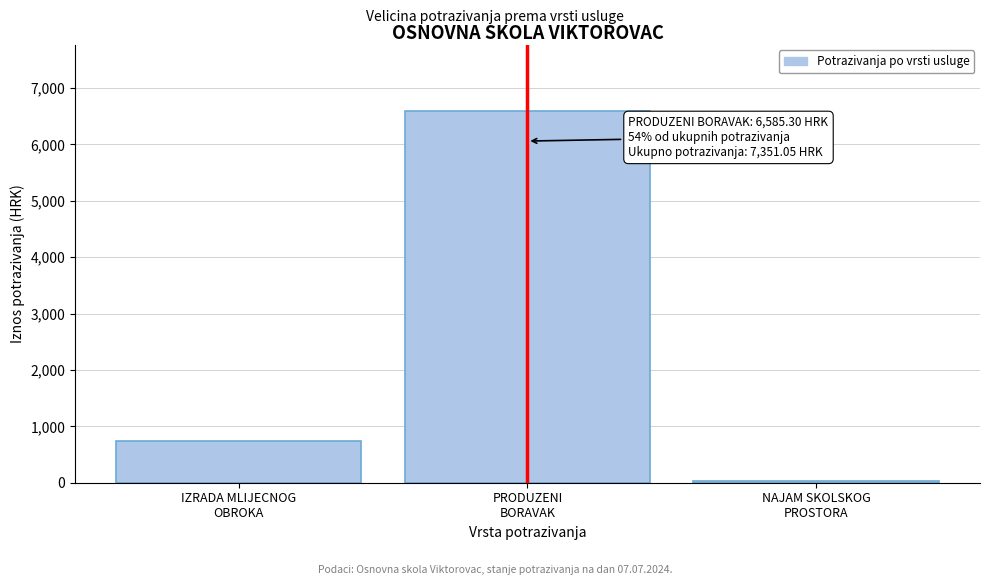

Reading right to left, what are all the values shown in this chart?

25.6	6585.3	740.1